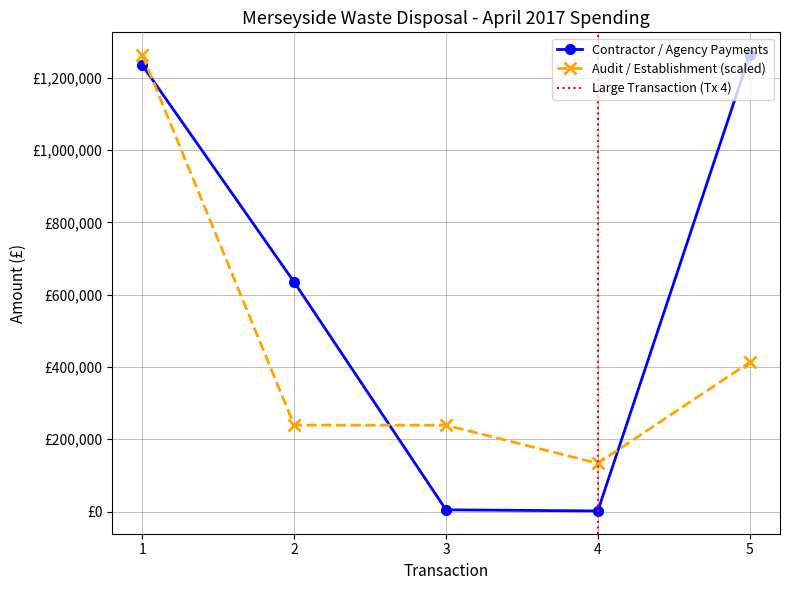

True or false: Contractor / Agency Payments and Audit / Establishment intersect in this chart.

True